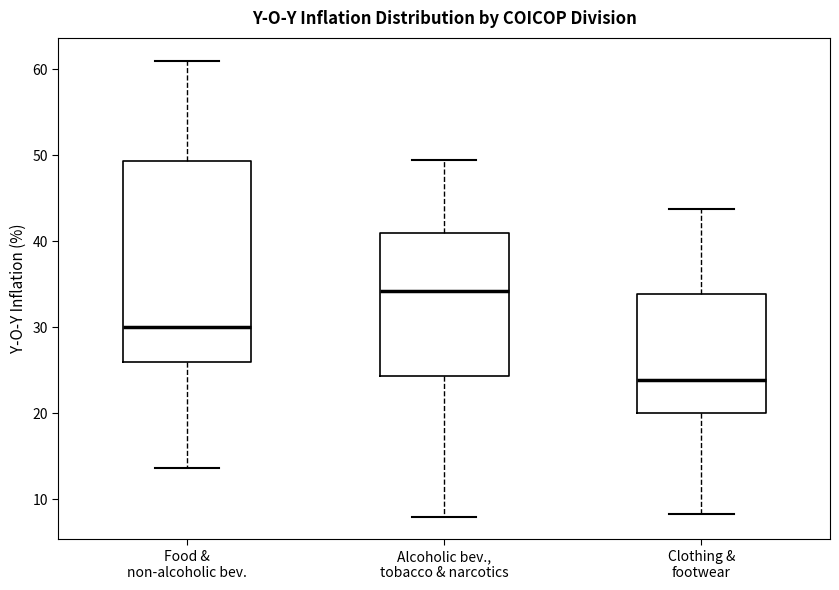

Reading left to right, read every box against the y-axis: the position of its median line, the range the box covers, and the ends of its whiskers. The values are not printed on the chart, so give them approximately, as read against the axis.

Food & non-alcoholic bev.: median 30, box 26 to 49, whiskers 14 to 61
Alcoholic bev., tobacco & narcotics: median 34, box 24 to 41, whiskers 8 to 49
Clothing & footwear: median 24, box 20 to 34, whiskers 8 to 44